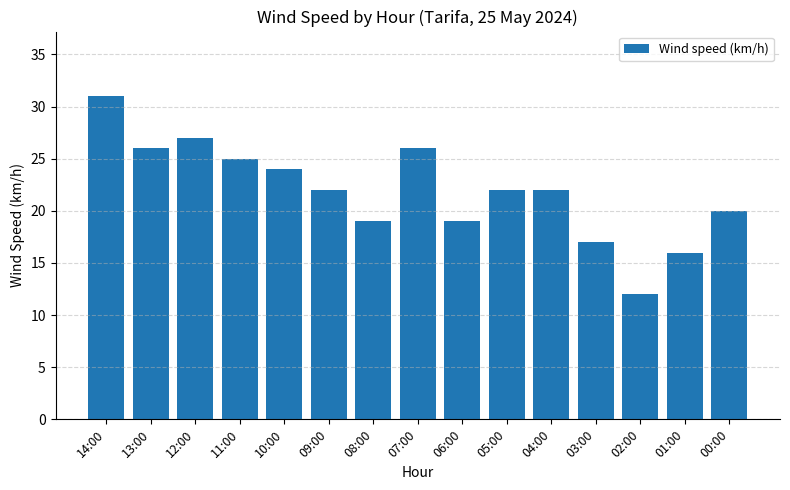

What is the sum of the values at 09:00 and 14:00?

53